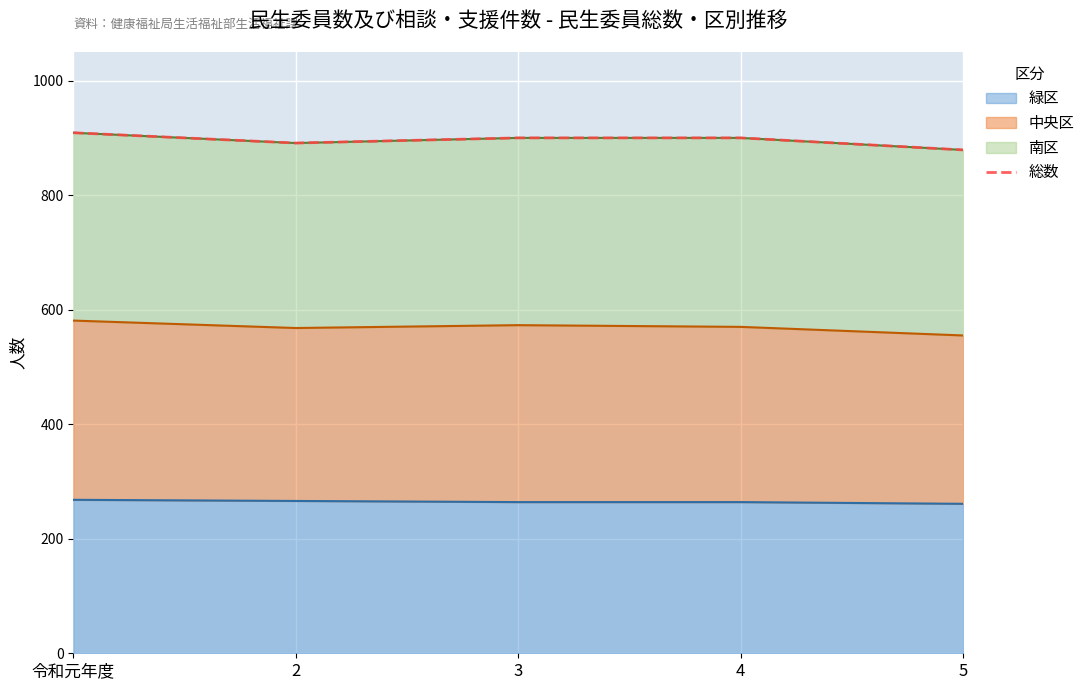

Where is the data nearest to the value 894?

2